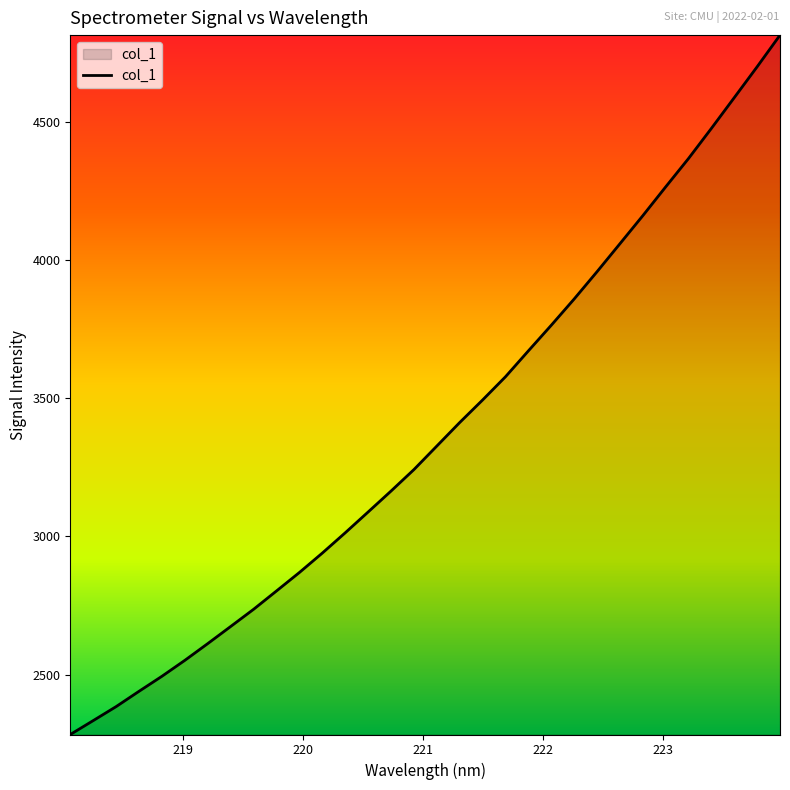

Does the chart display data point markers on the line(s)?

No